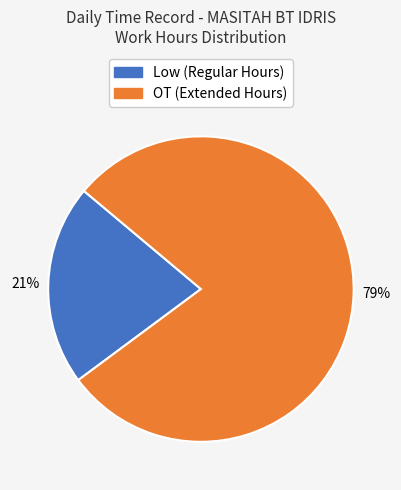

Does any single category account for the majority?

Yes